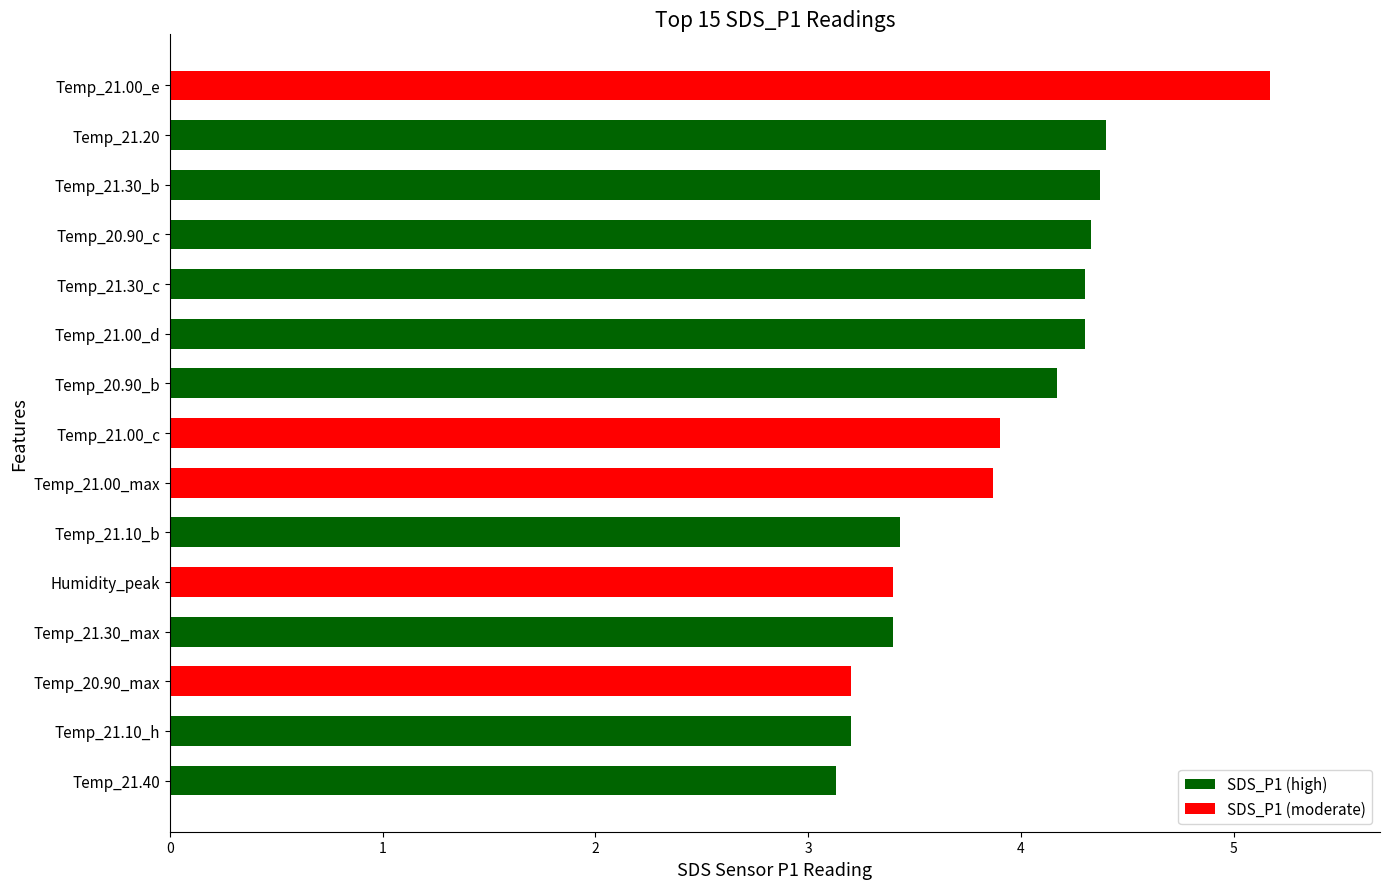

Reading bottom to top, what are all the values shown in this chart?

Temp_21.40=3.1	Temp_21.10_h=3.2	Temp_20.90_max=3.2	Temp_21.30_max=3.4	Humidity_peak=3.4	Temp_21.10_b=3.4	Temp_21.00_max=3.9	Temp_21.00_c=3.9	Temp_20.90_b=4.2	Temp_21.00_d=4.3	Temp_21.30_c=4.3	Temp_20.90_c=4.3	Temp_21.30_b=4.4	Temp_21.20=4.4	Temp_21.00_e=5.2